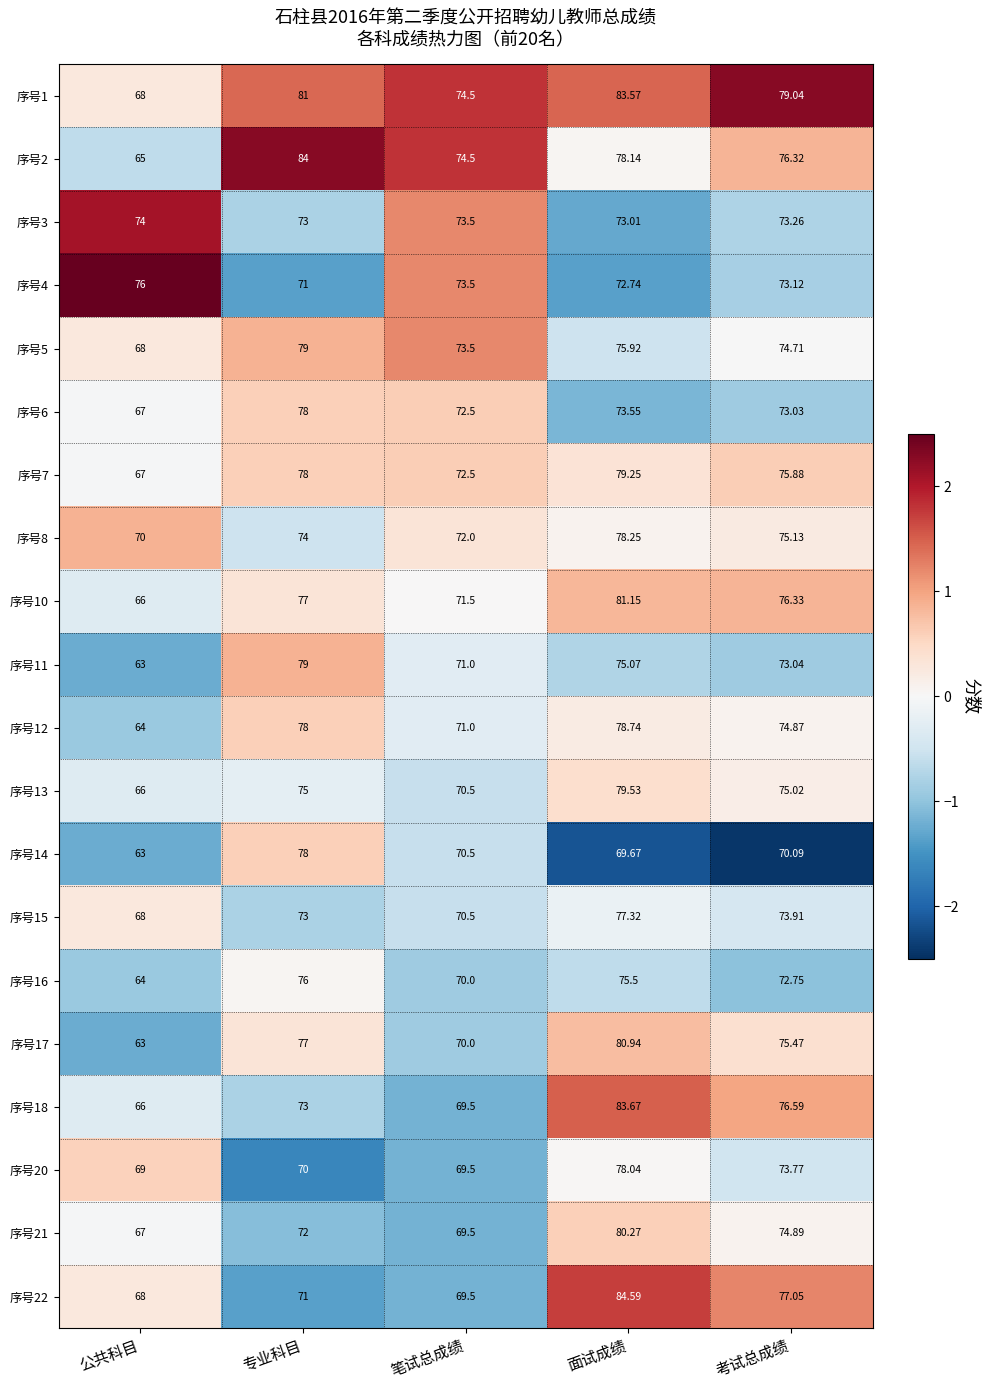

At which category is the sum across all series the highest?

面试成绩